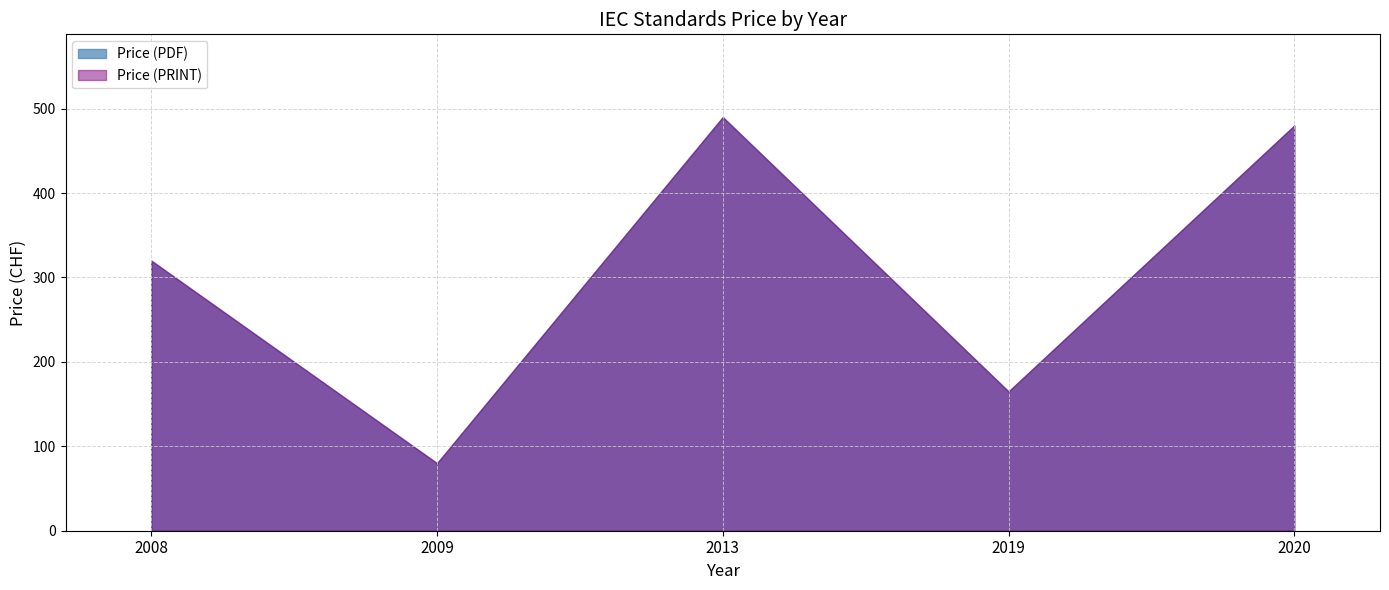

Which series has the largest range (max minus min)?

Price (PDF)